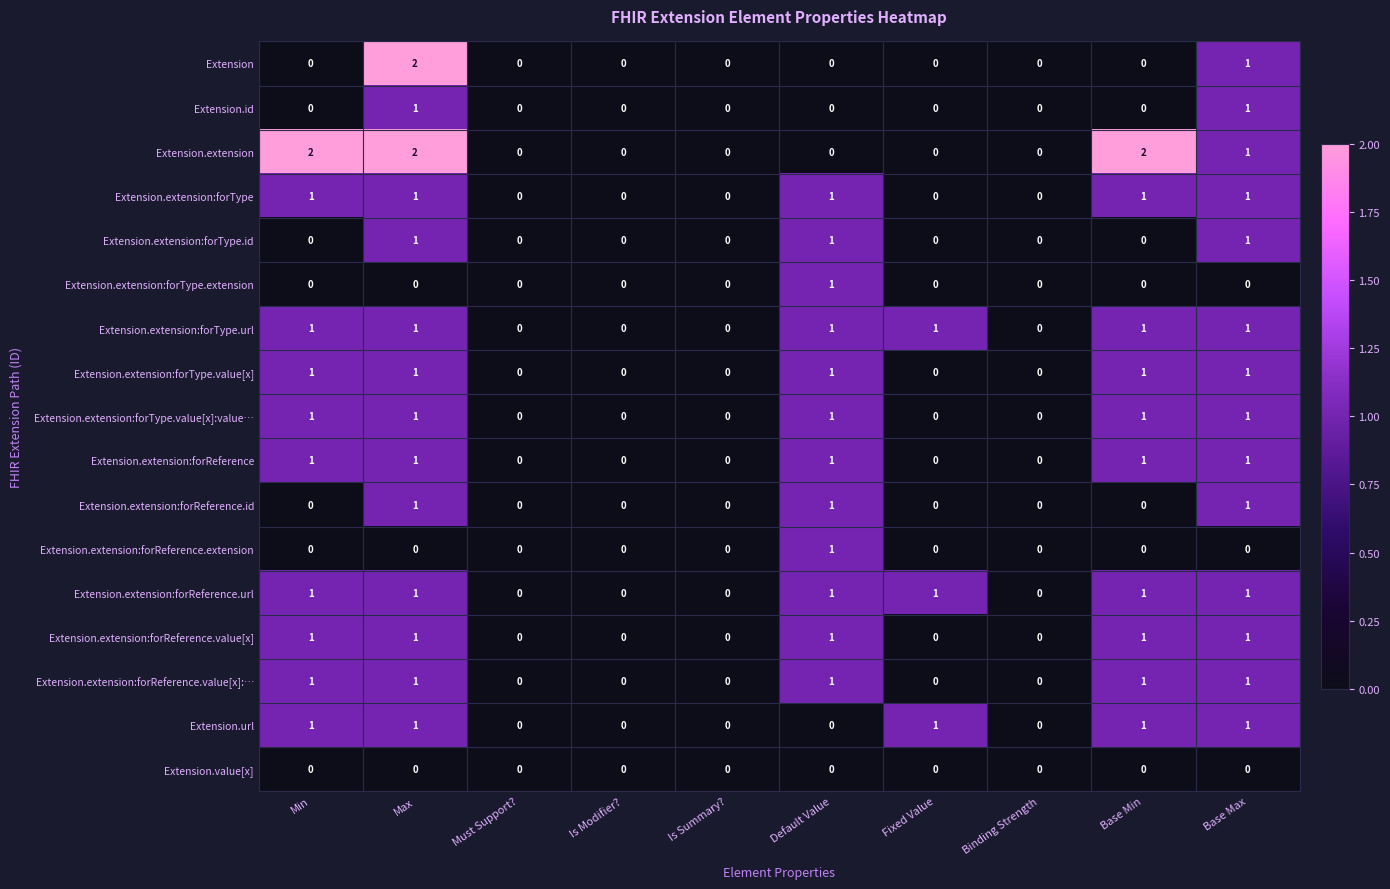

Which series changed the most between Max and Is Summary??

Extension